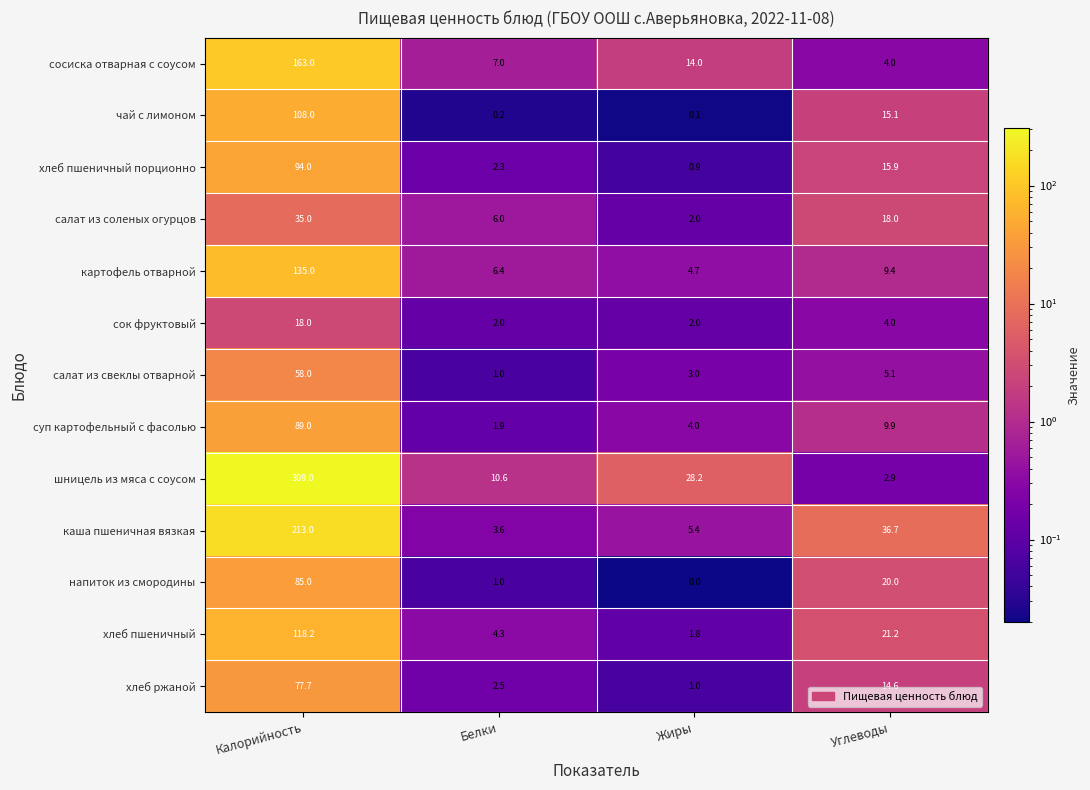

Which series has the largest range (max minus min)?

шницель из мяса с соусом